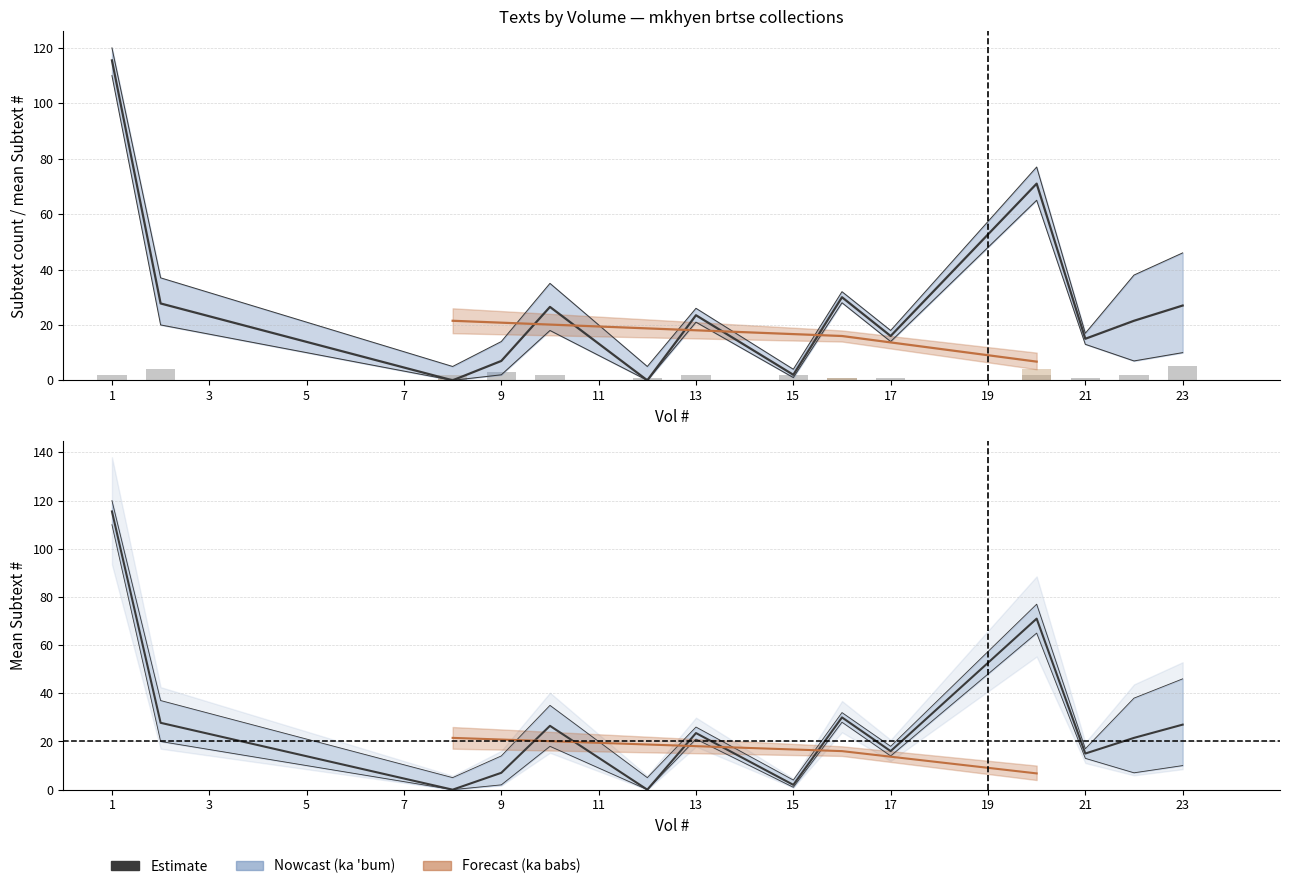

At which label does the data first exceed 23?

1